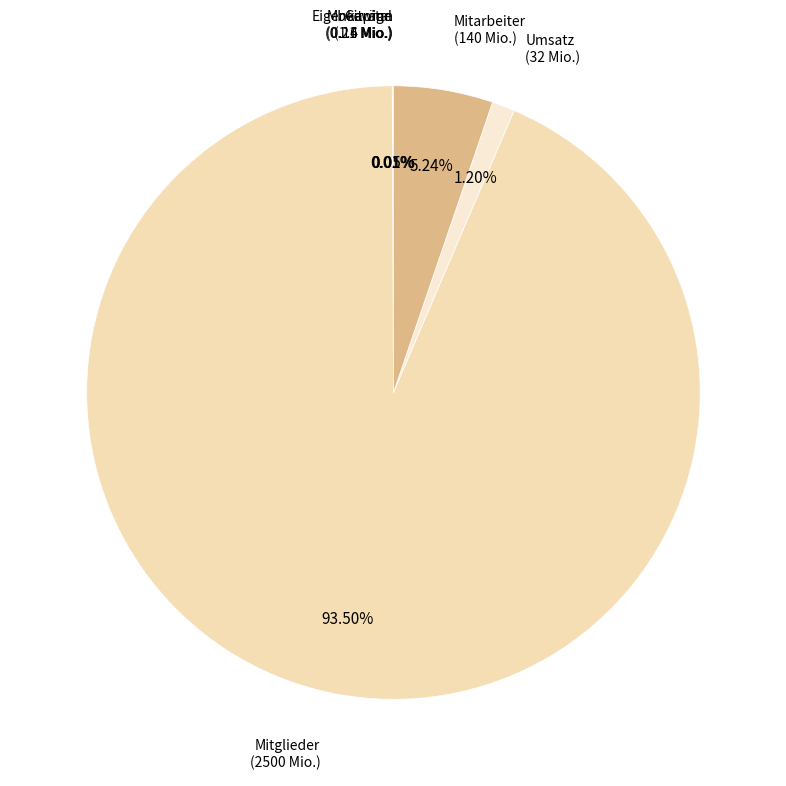

What is the smallest slice in the pie chart?

Gewinn